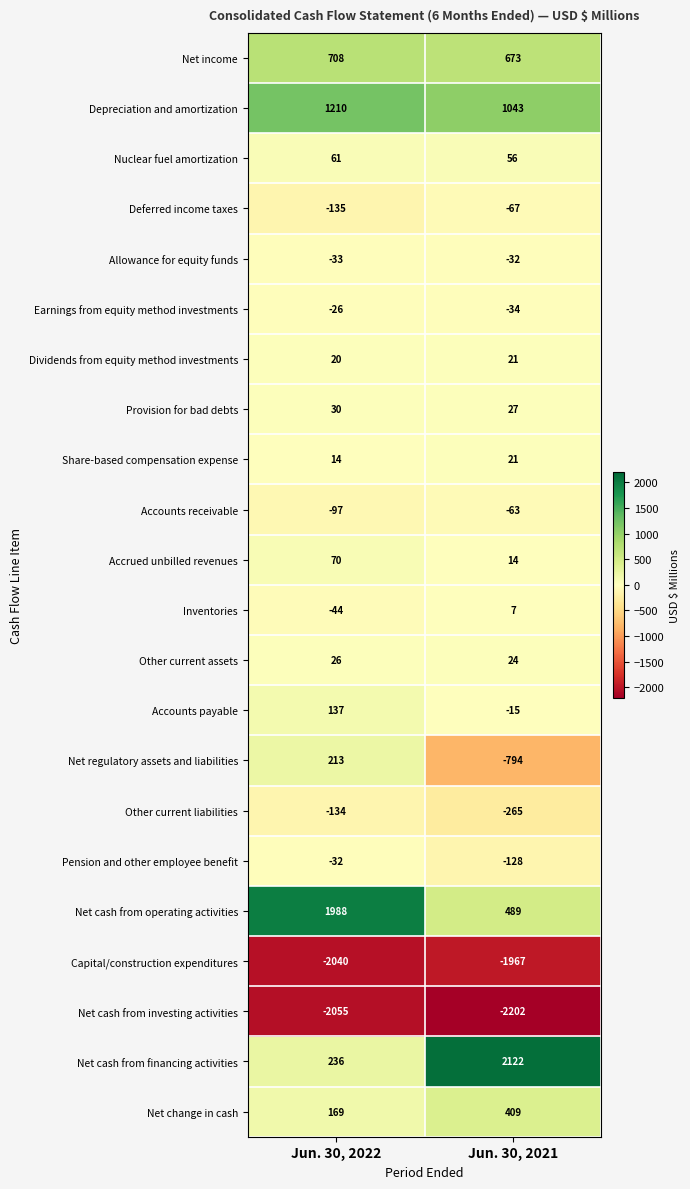

Which series has the largest total across all categories?

Net cash from operating activities